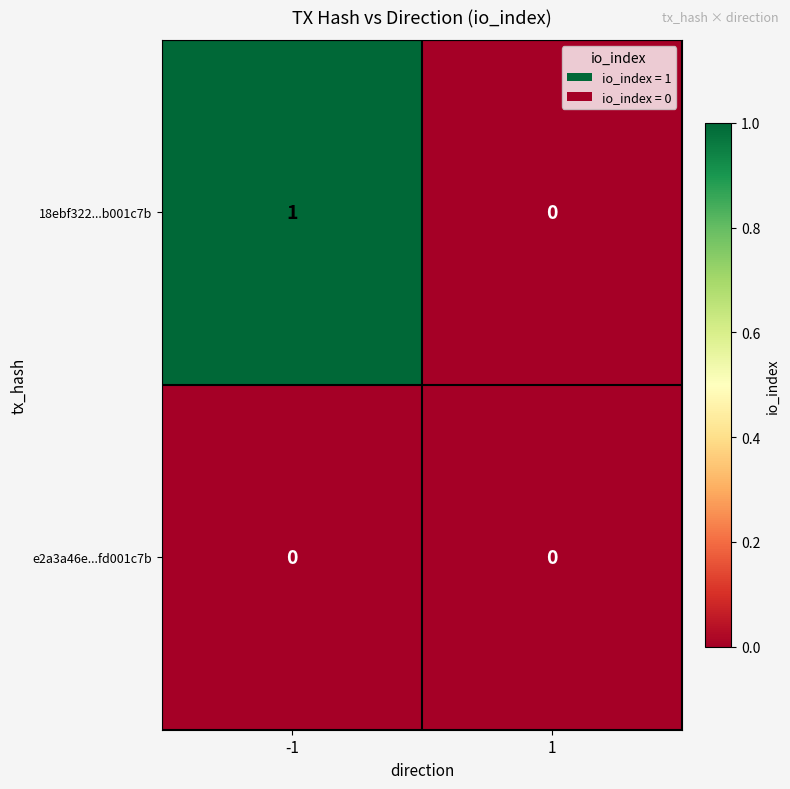

Which series changed the most between -1 and 1?

18ebf322...b001c7b